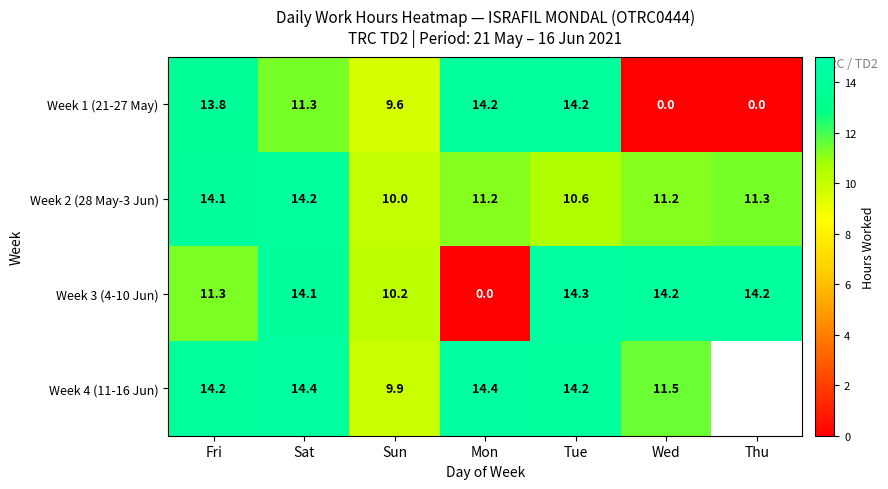

True or false: Week 3 (4-10 Jun) has a value of 18.1 at Fri.

False